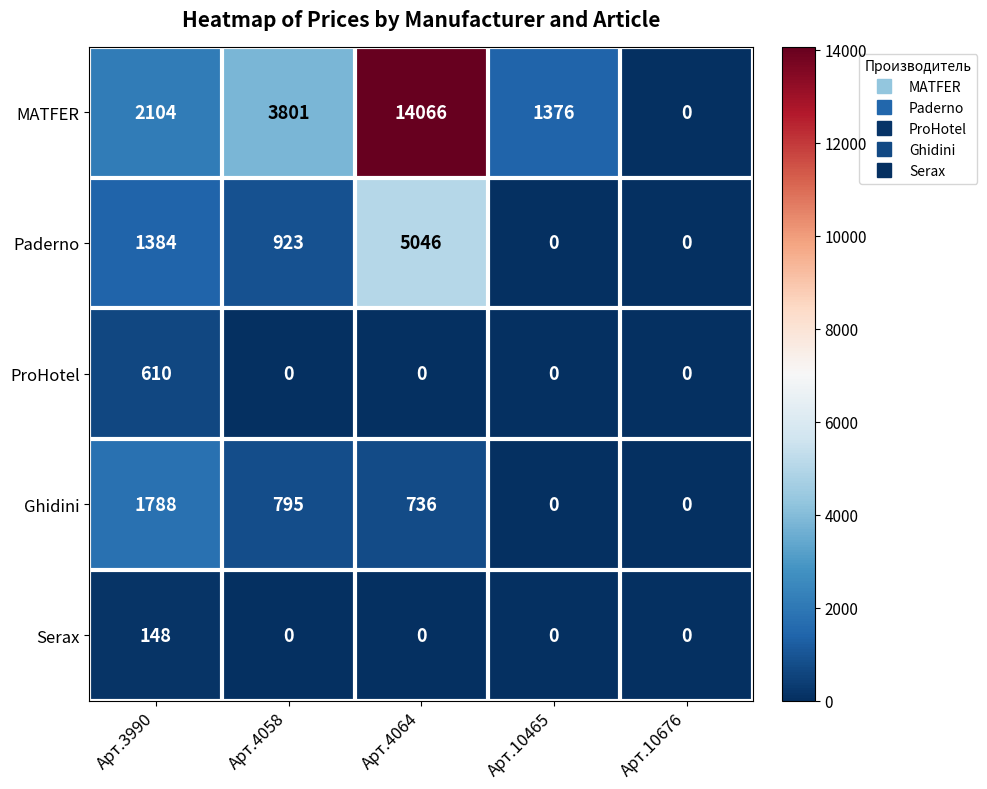

What is the total value across all series at Арт.4064?

19848